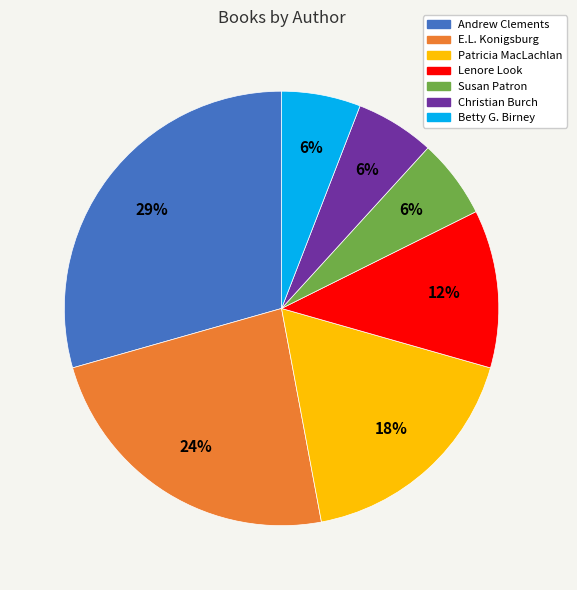

How many slices are in this pie chart?

7